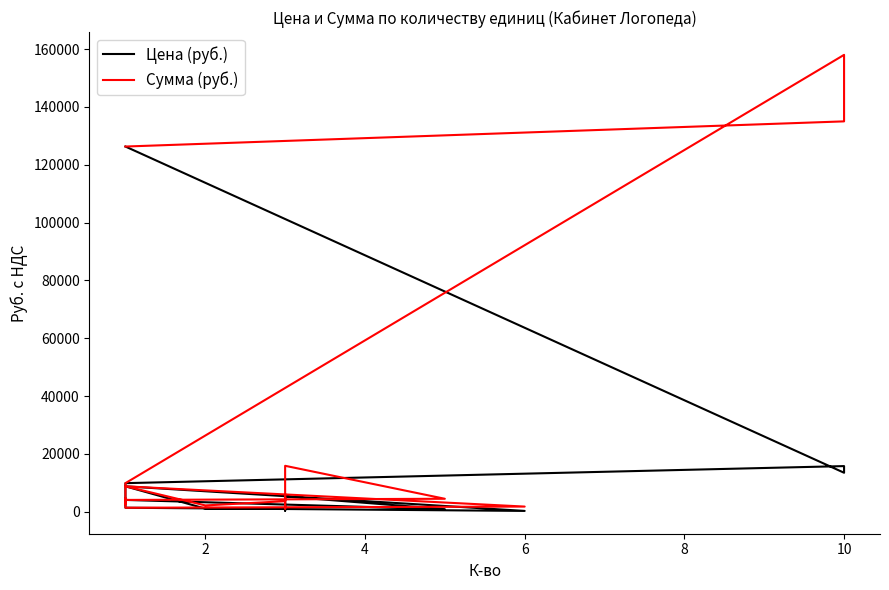

Reading left to right, list all the values displayed in this chart.

Цена (руб.): 126300	13500	15800	9900	4100	900	5300	3240	3200	370	1730	1220	1100	8800	300	1400	3340	2550	4500
Сумма (руб.): 126300	135000	158000	9900	4100	4500	15900	9720	9600	1110	5190	3660	2200	8800	1800	1400	3340	2550	4500